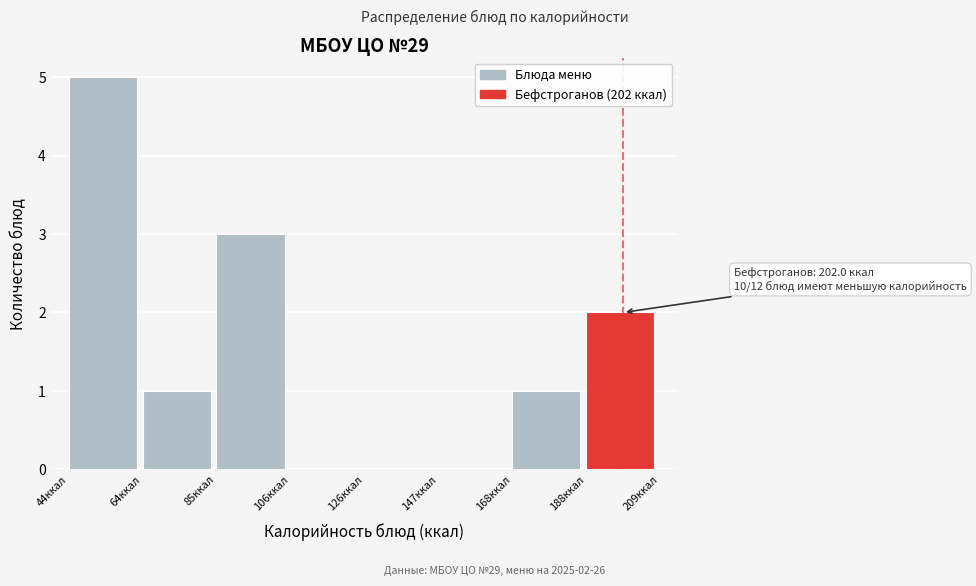

Which range on the x-axis has the tallest bar?

45 to 65